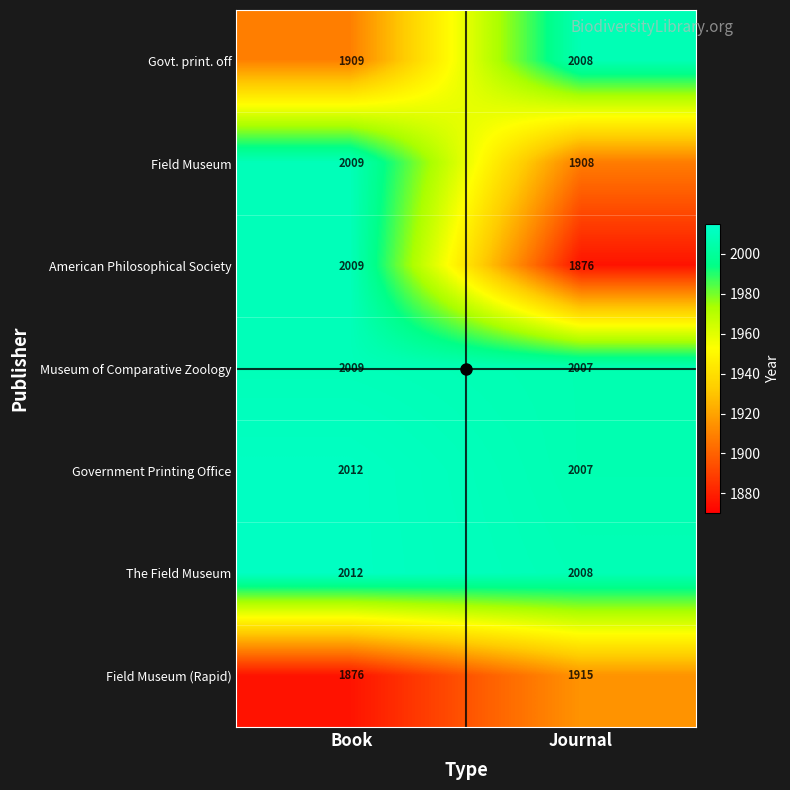

Which series has the largest total across all categories?

The Field Museum